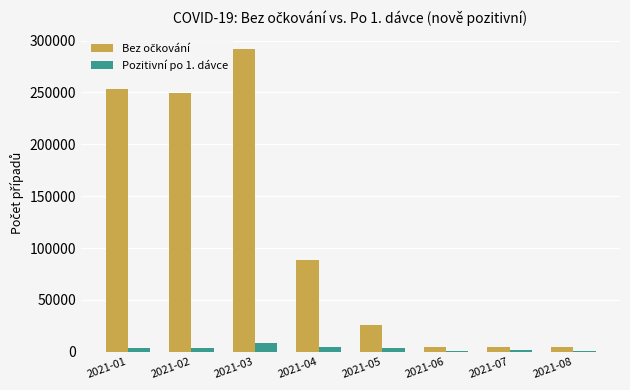

At which category is the sum across all series the highest?

2021-03